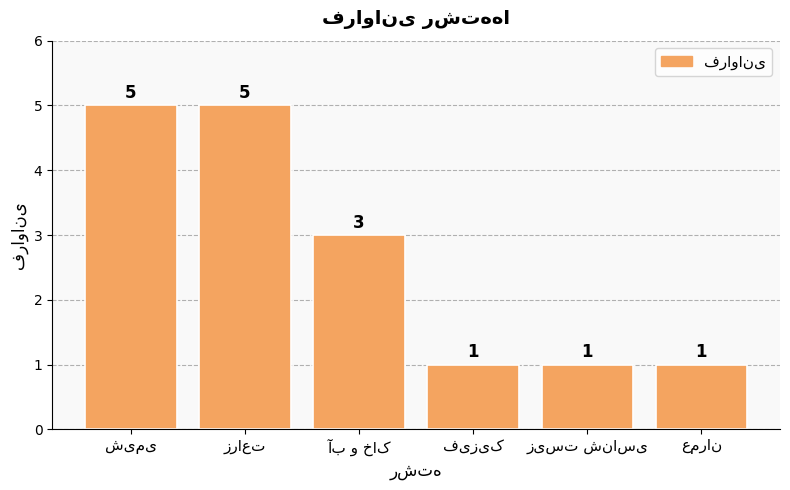

Reading left to right, transcribe all the data shown in this chart.

5	5	3	1	1	1